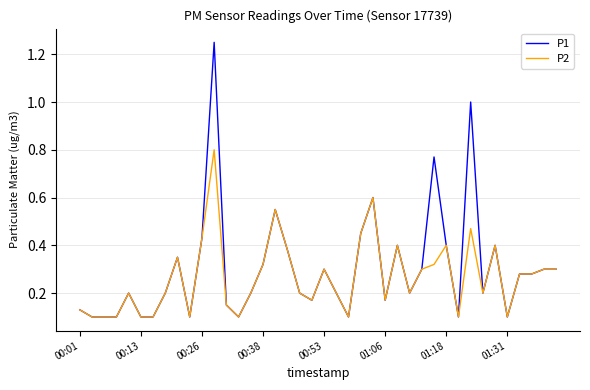

How many lines are shown in the chart?

2